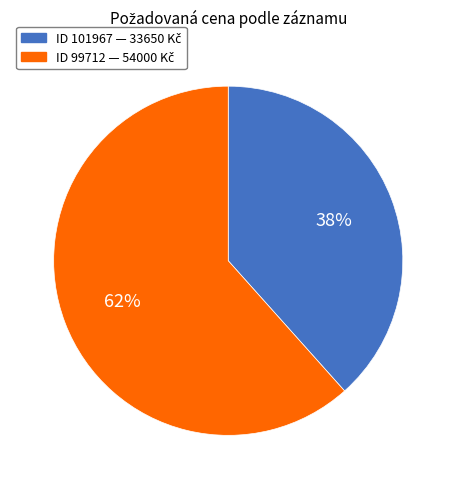

To the nearest percent, what is the average slice percentage?

50%